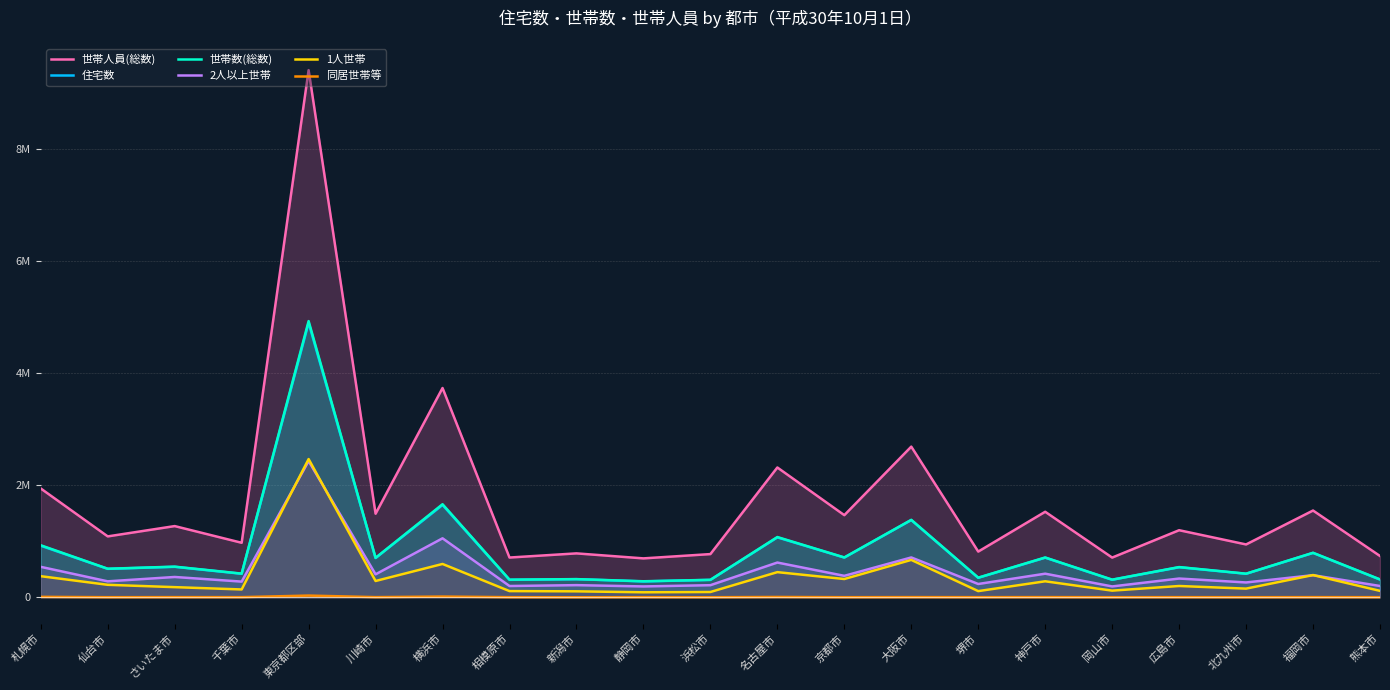

Which label corresponds to the smallest value in the chart?

新潟市